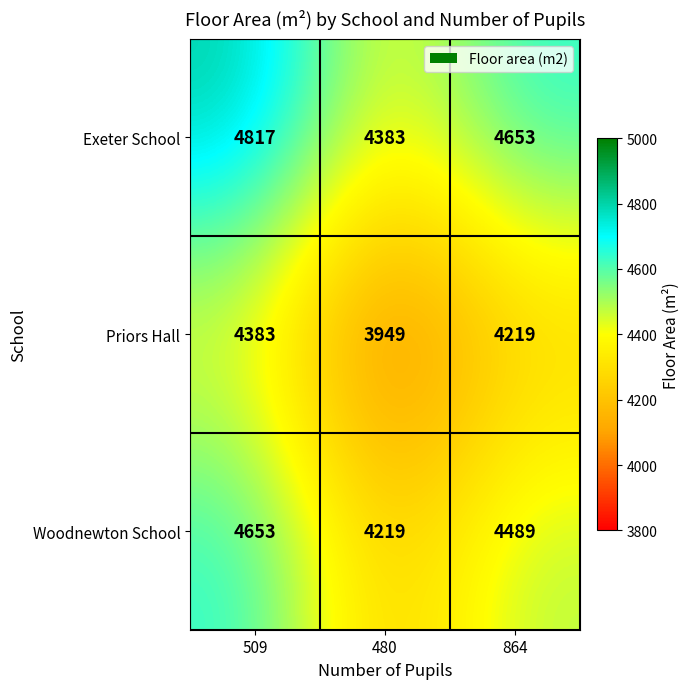

At which label does Woodnewton School first exceed 4489?

509